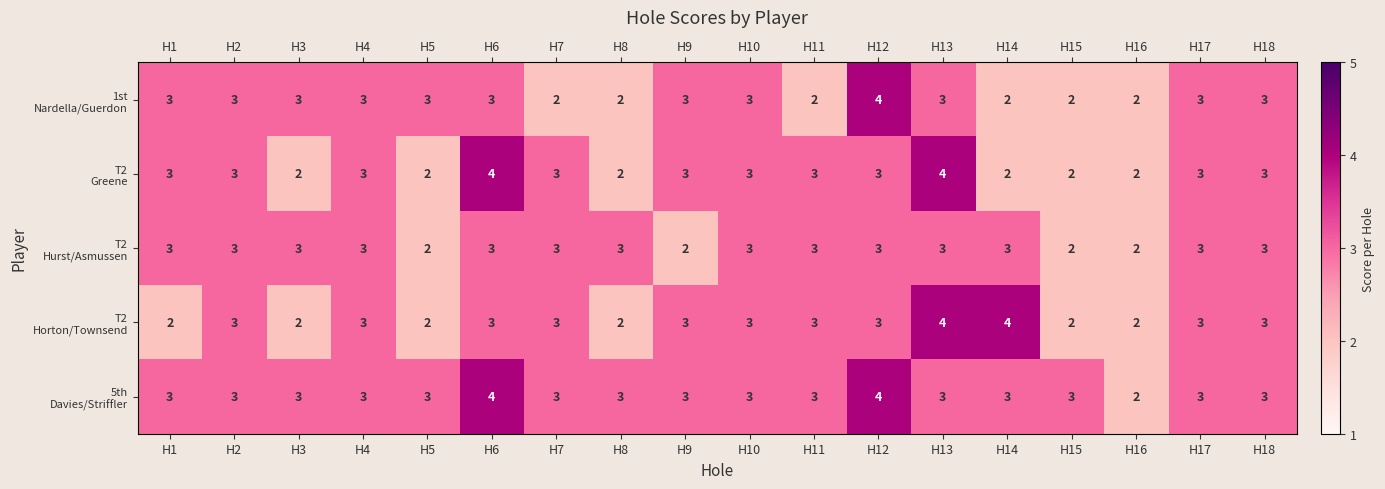

What is the total value across all series at H10?

15